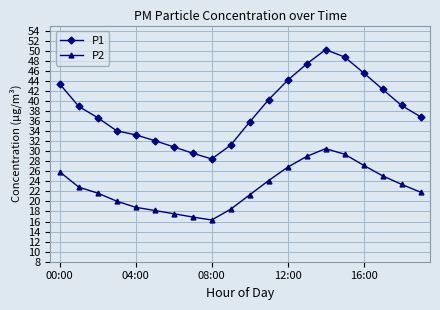

Which series has the largest range (max minus min)?

P1